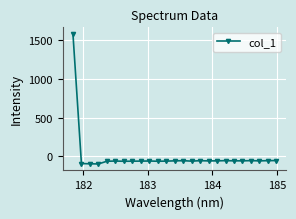

What is the difference between the maximum and minimum values?

1671.1